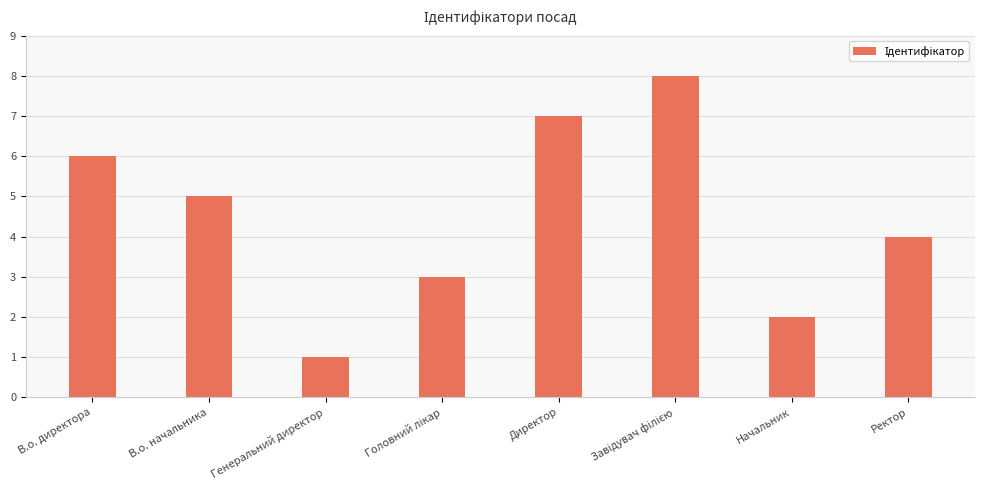

The chart shows a value of 2 at Генеральний директор. True or false?

False